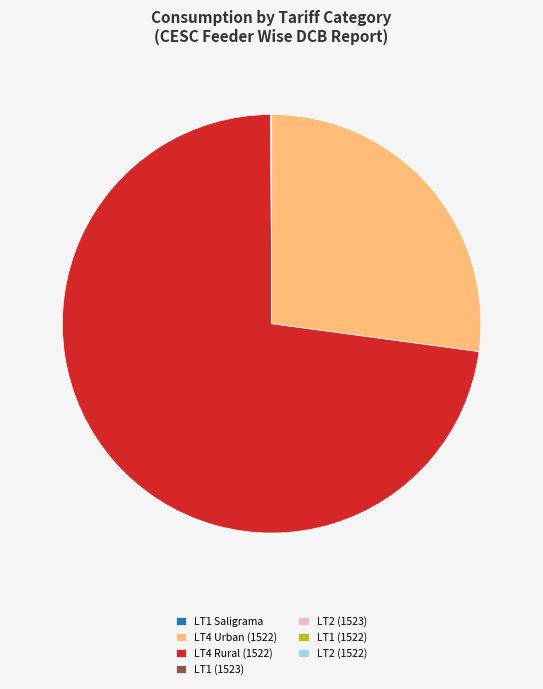

Is there a majority slice in this chart?

Yes